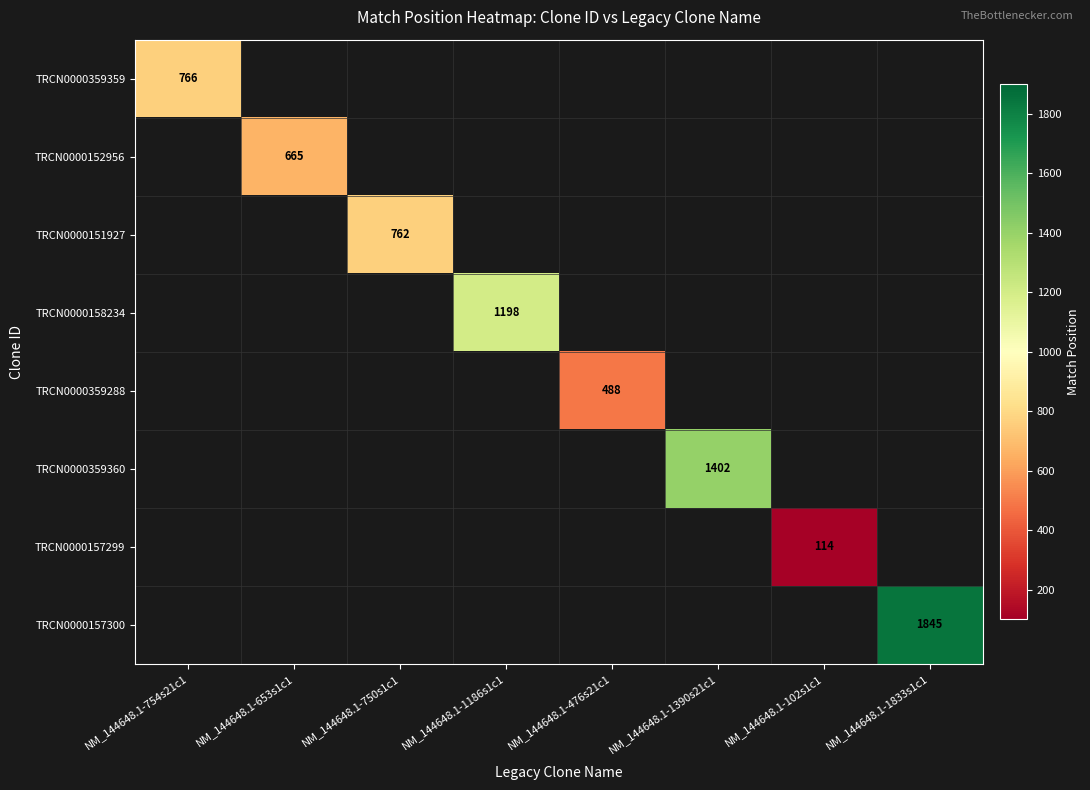

The value of TRCN0000157300 at NM_144648.1-1833s1c1 is 1845. True or false?

True